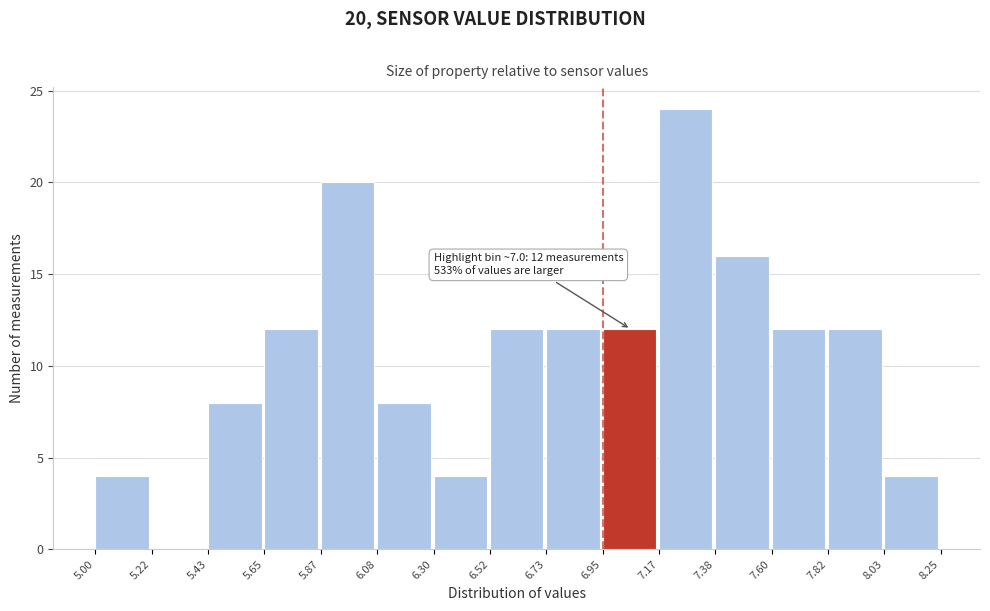

Over which range of the x-axis is the bar tallest?

7.17 to 7.38